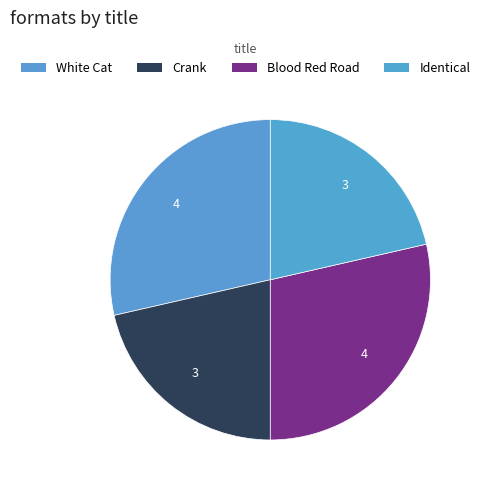

To the nearest percent, what portion does Blood Red Road represent?

29%